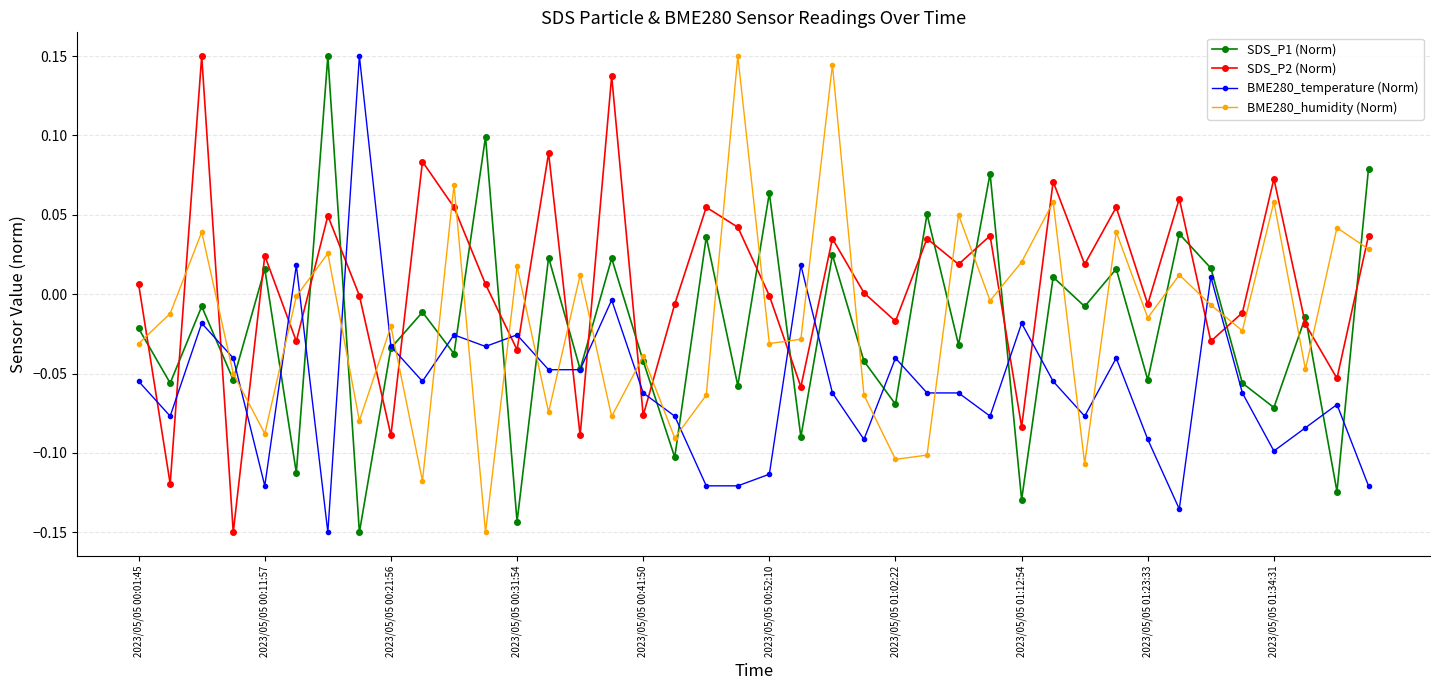

Which series has the largest total across all categories?

SDS_P2 (Norm)